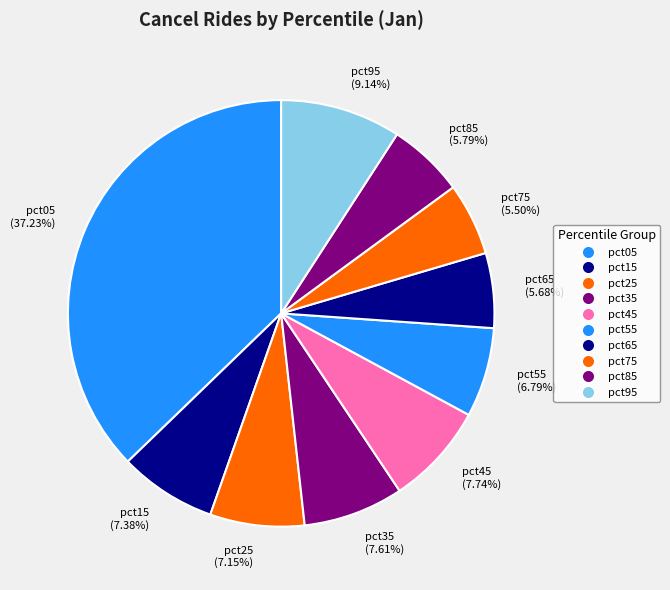

To the nearest percent, what is the average slice percentage?

10%